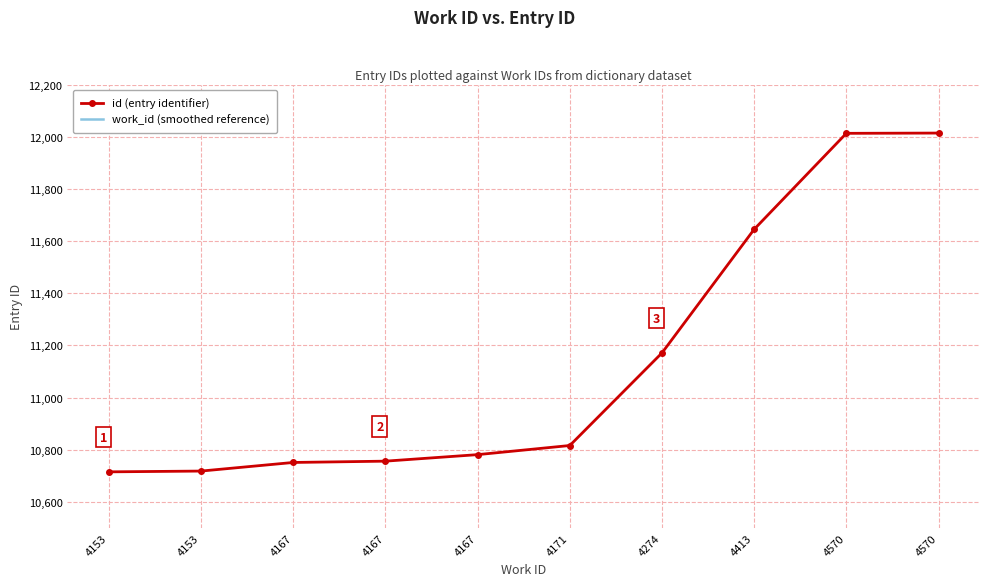

How many lines are shown in the chart?

2